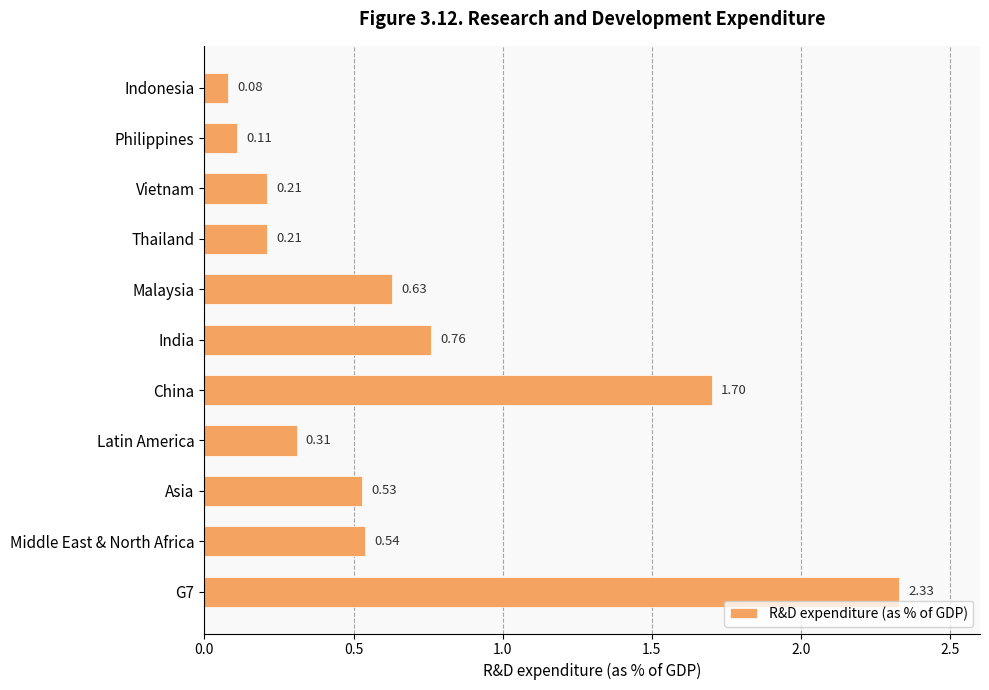

What is the sum of the values at Middle East & North Africa and Malaysia?

1.2